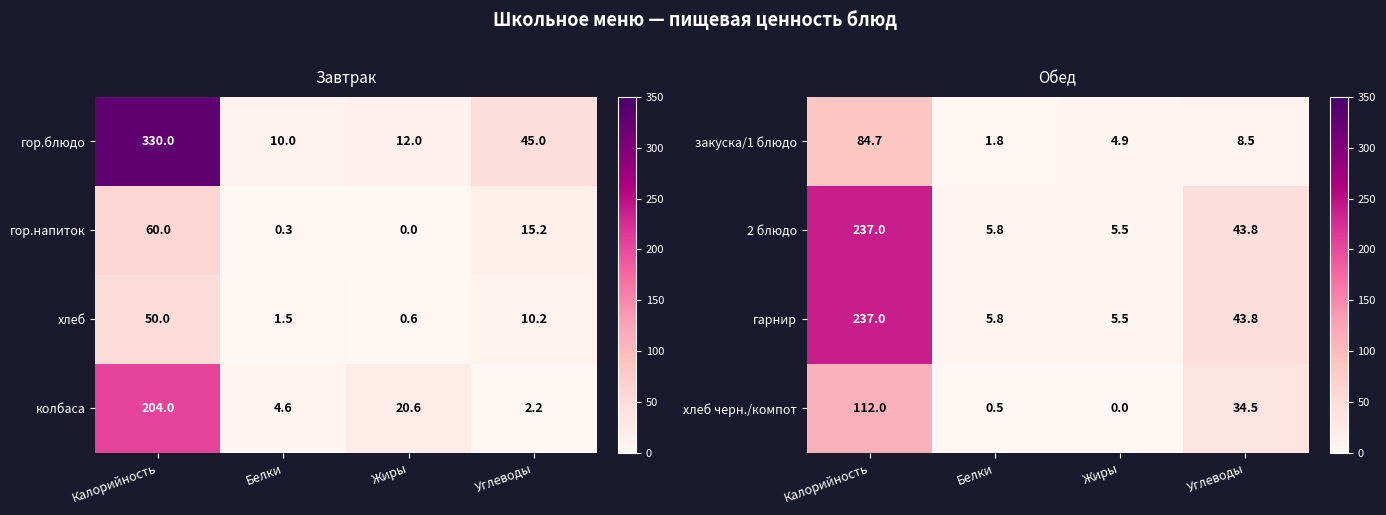

Between Калорийность and Жиры, which is larger?

Калорийность